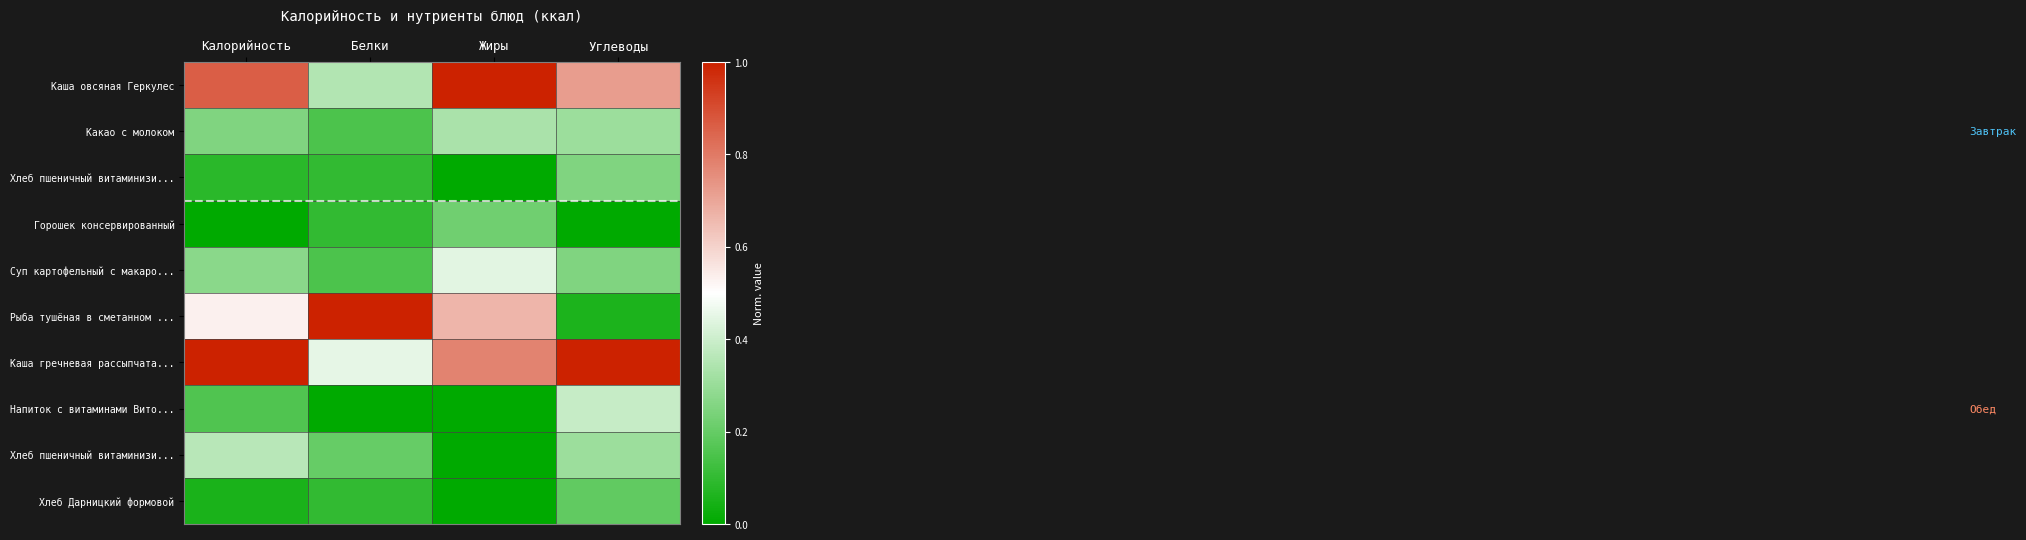

What is the total value across all series at Белки?

2.6